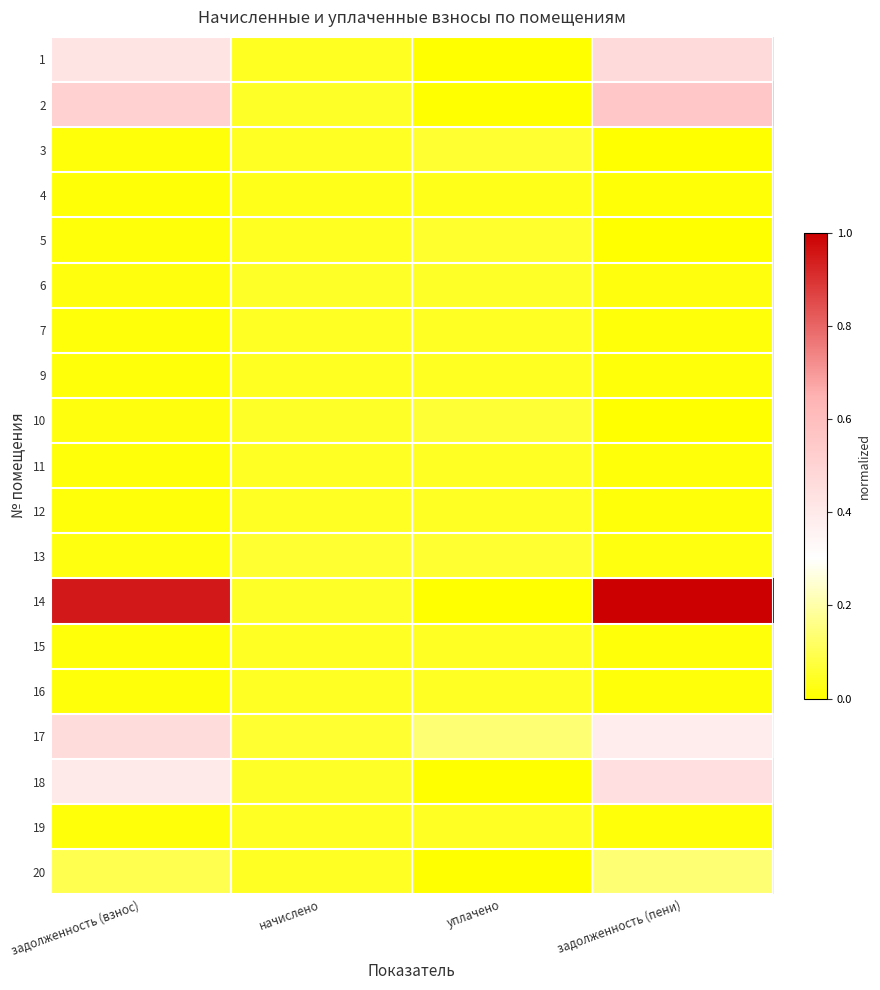

Between задолженность (взнос) and уплачено, which series saw the biggest shift?

14